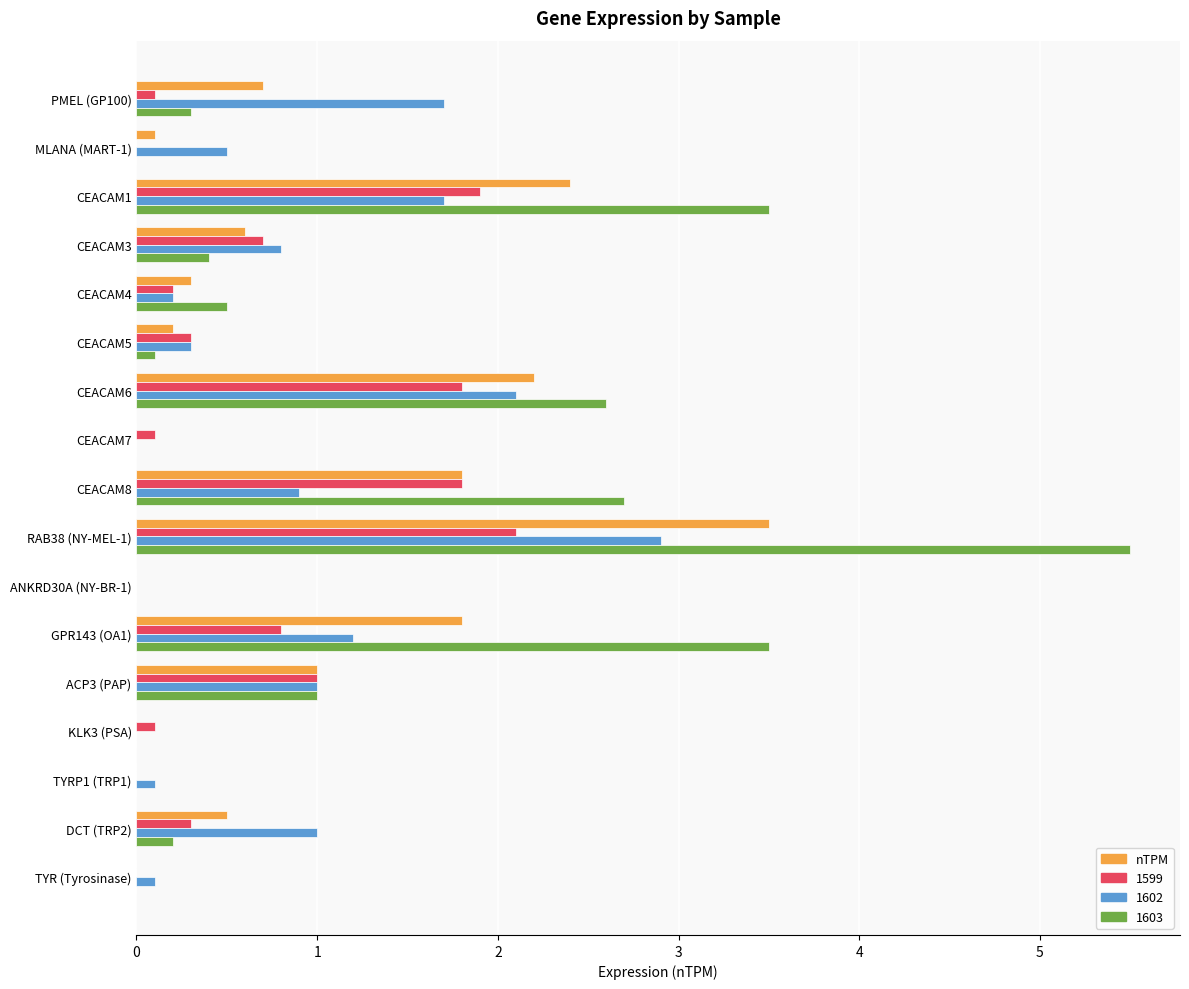

Which series has the largest total across all categories?

1603